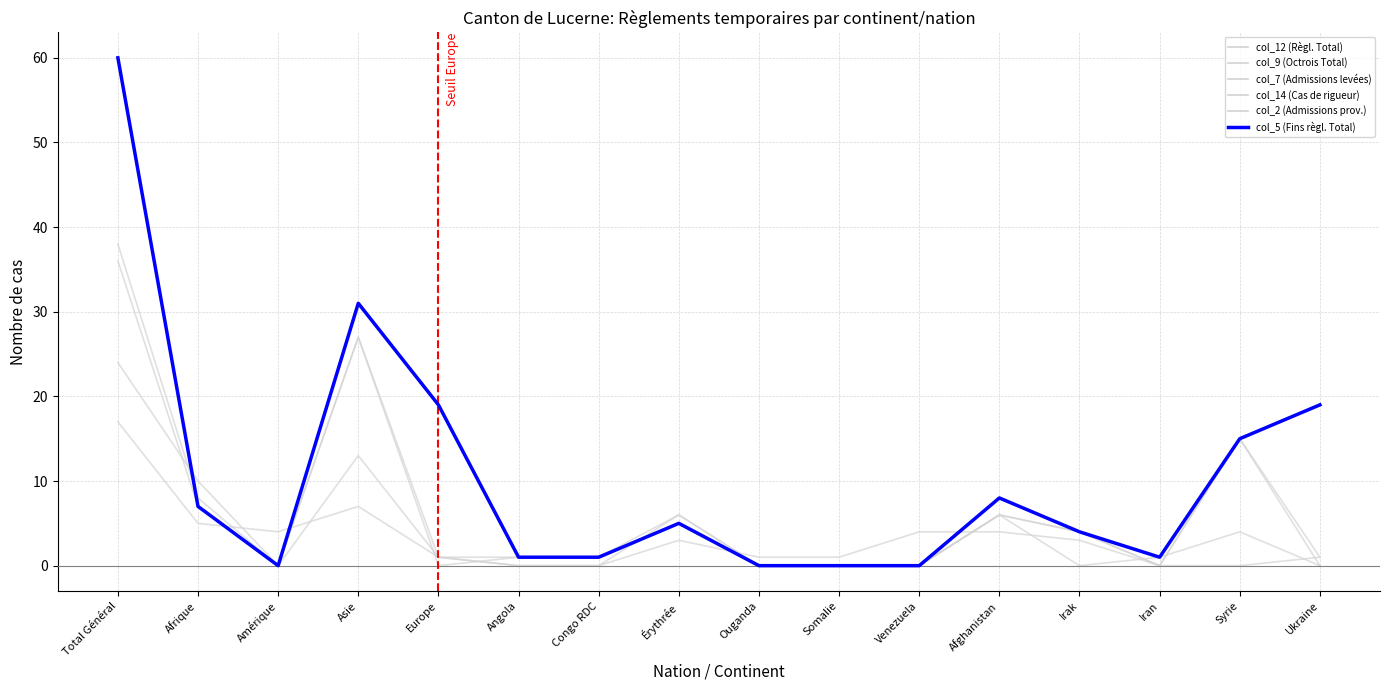

True or false: col_9 (Octrois Total) has more than 2 interior local peaks.

True